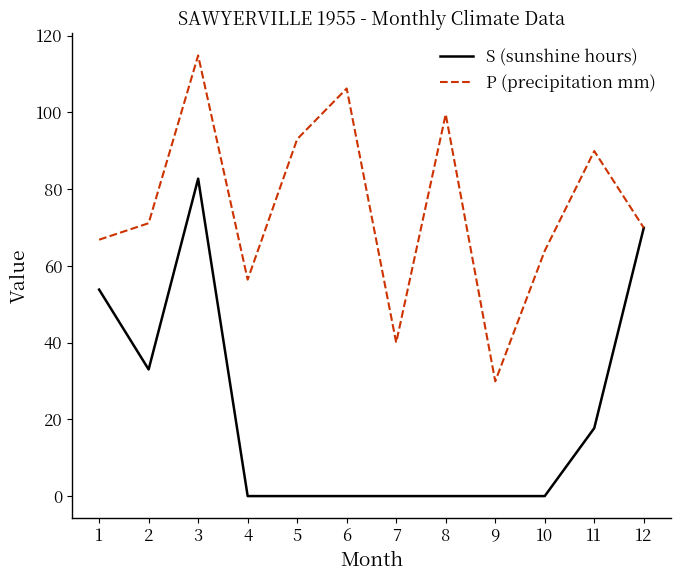

What is the sum of the P (precipitation mm) values at 8 and 12?

169.4